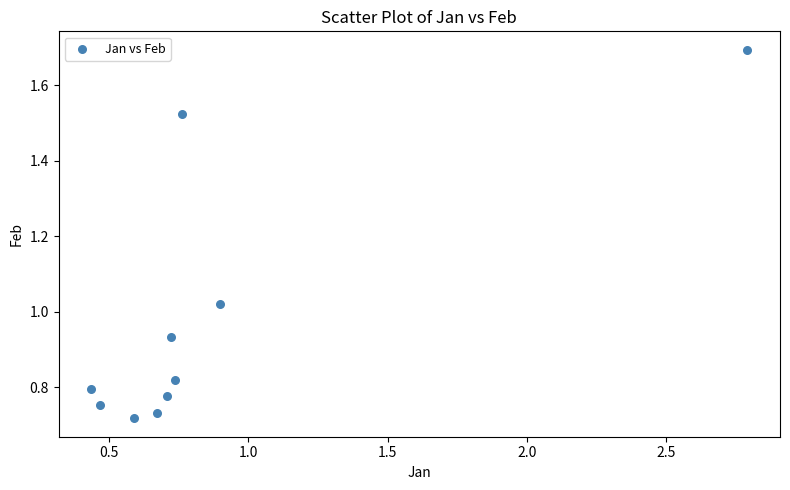

What is the range of X values (max minus min)?

2.4